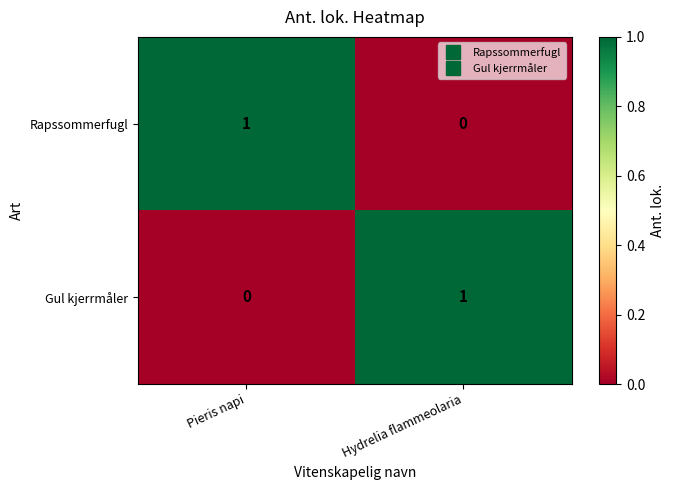

The Rapssommerfugl series shows 1 at Pieris napi. True or false?

True